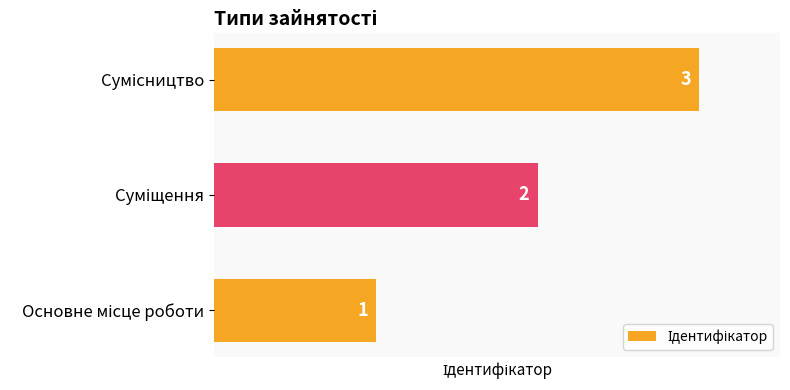

What is the sum of all values?

6